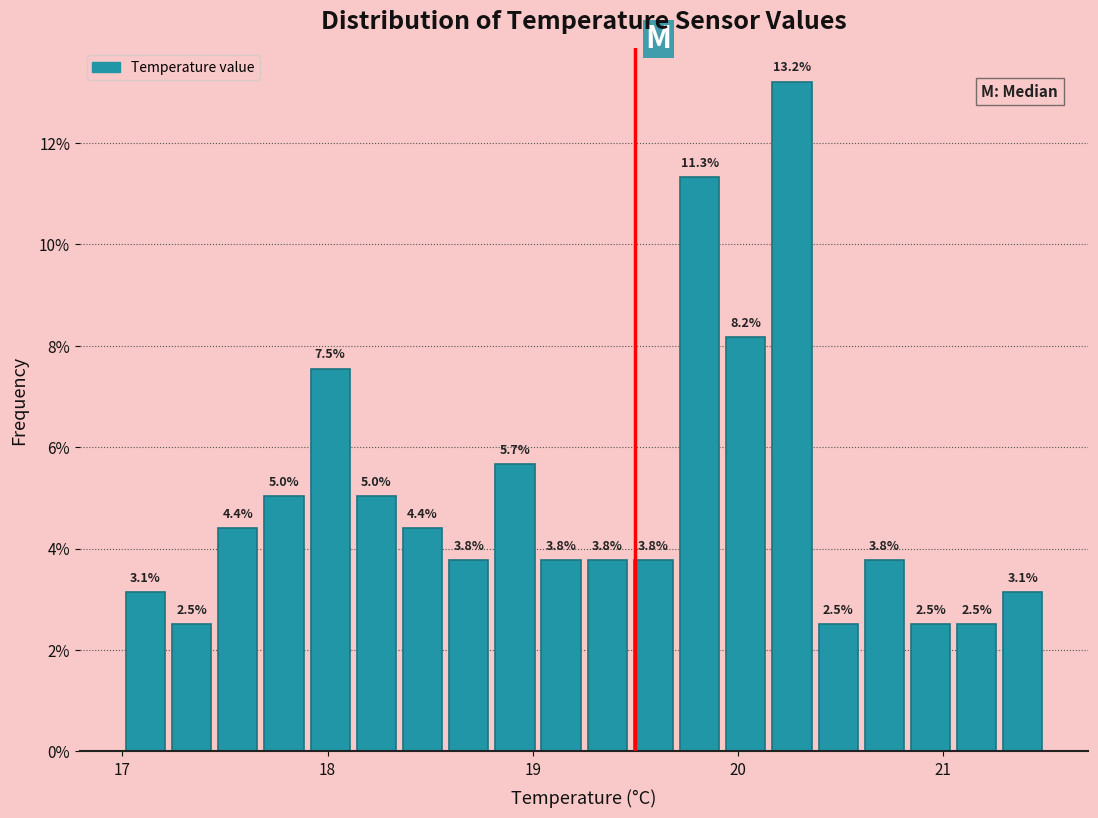

Read against the x-axis, roughly where is the centre of the tallest bar?

20.3